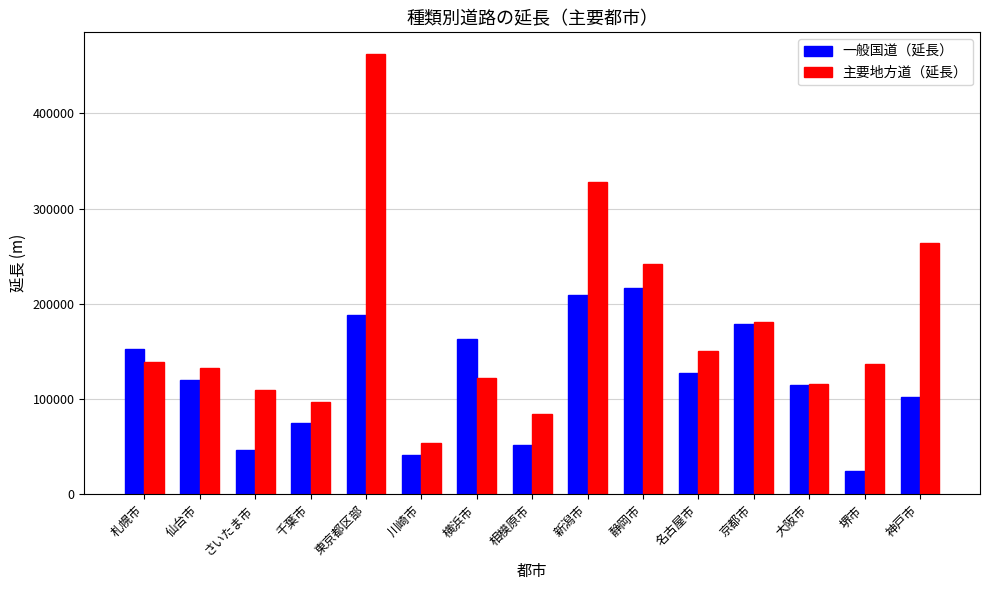

What is the label of the 7th bar from the right?

新潟市